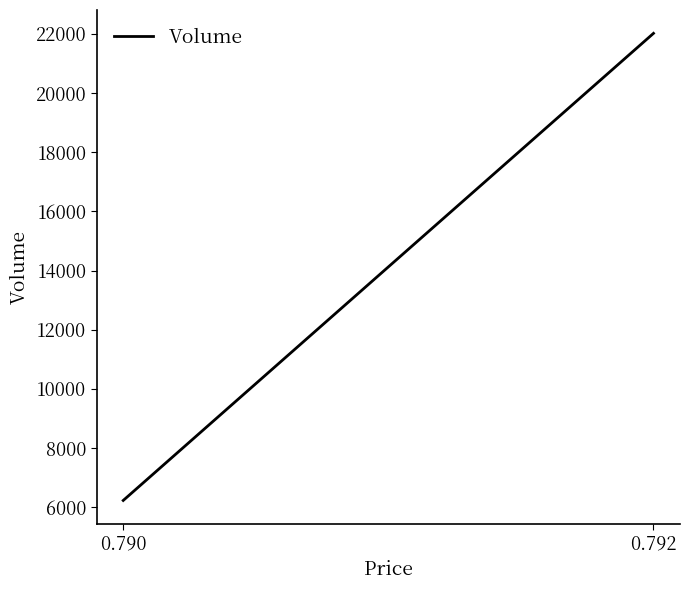

What is the change in value from 0.790 to 0.792?

+15786